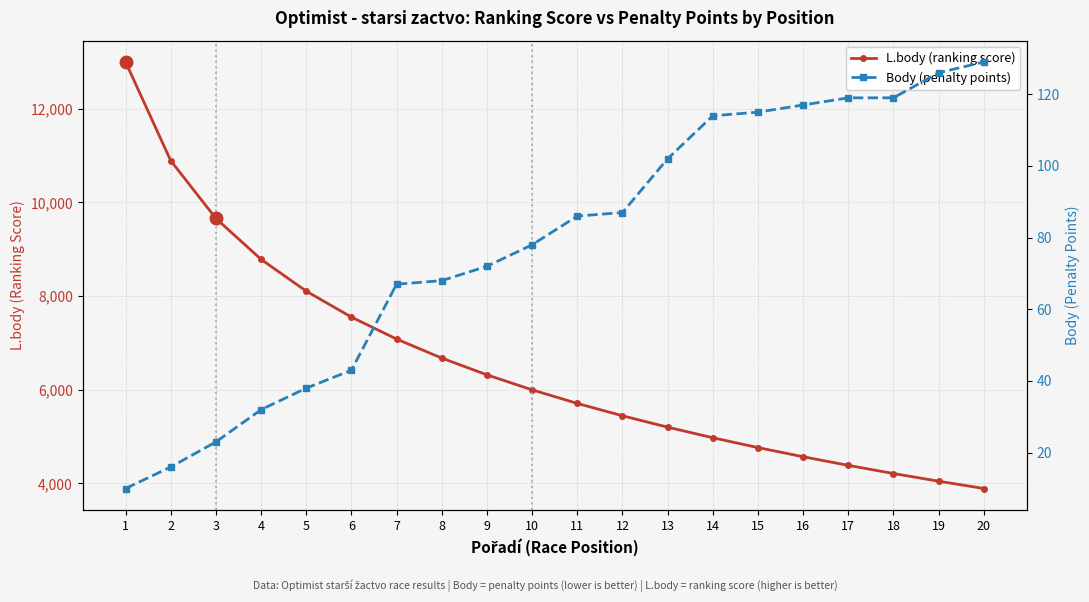

What is the greatest value displayed?

12998